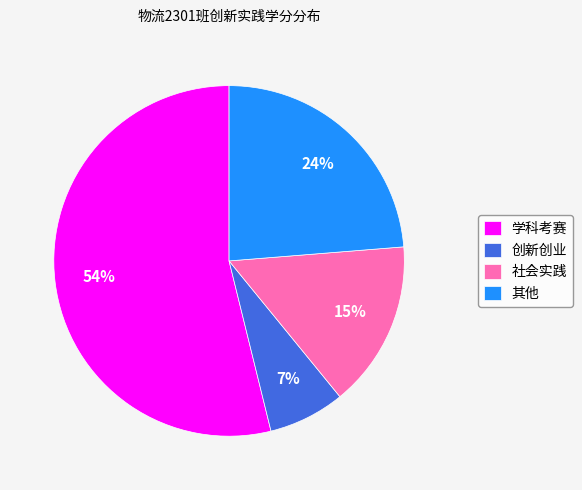

Rank the categories by value from highest to lowest.

学科考赛, 其他, 社会实践, 创新创业